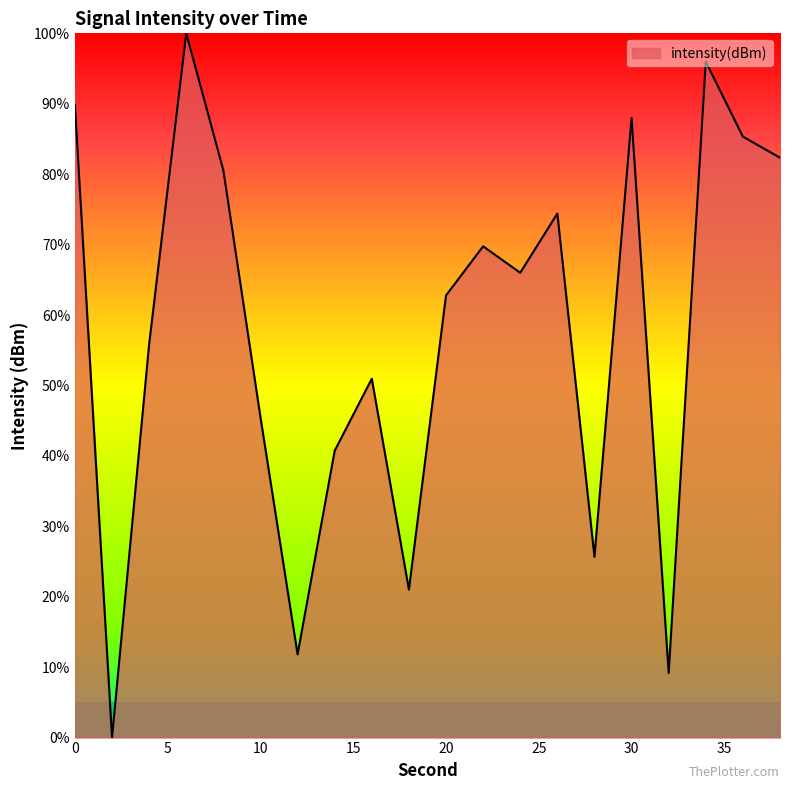

How many positive values are there?

19